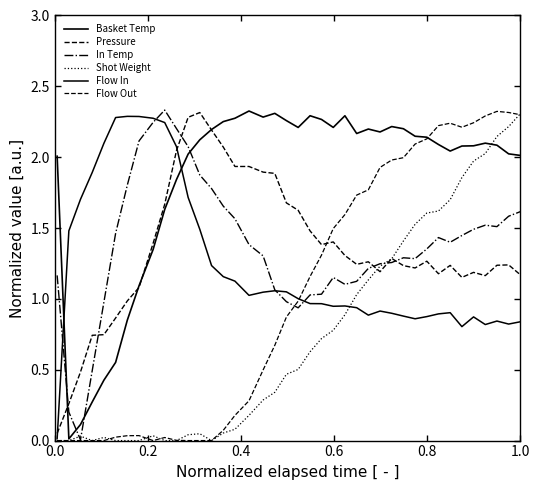

Which series ends up on top after the final intersection of Flow Out and Flow In?

Flow Out